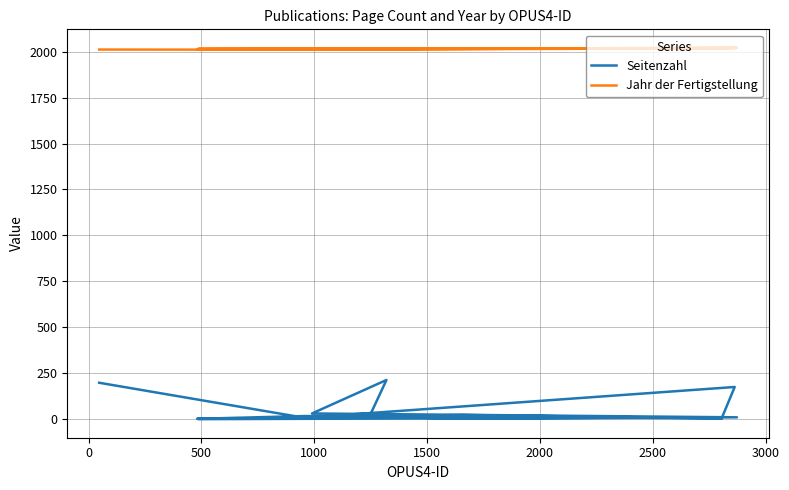

True or false: Seitenzahl and Jahr der Fertigstellung cross at least once.

False